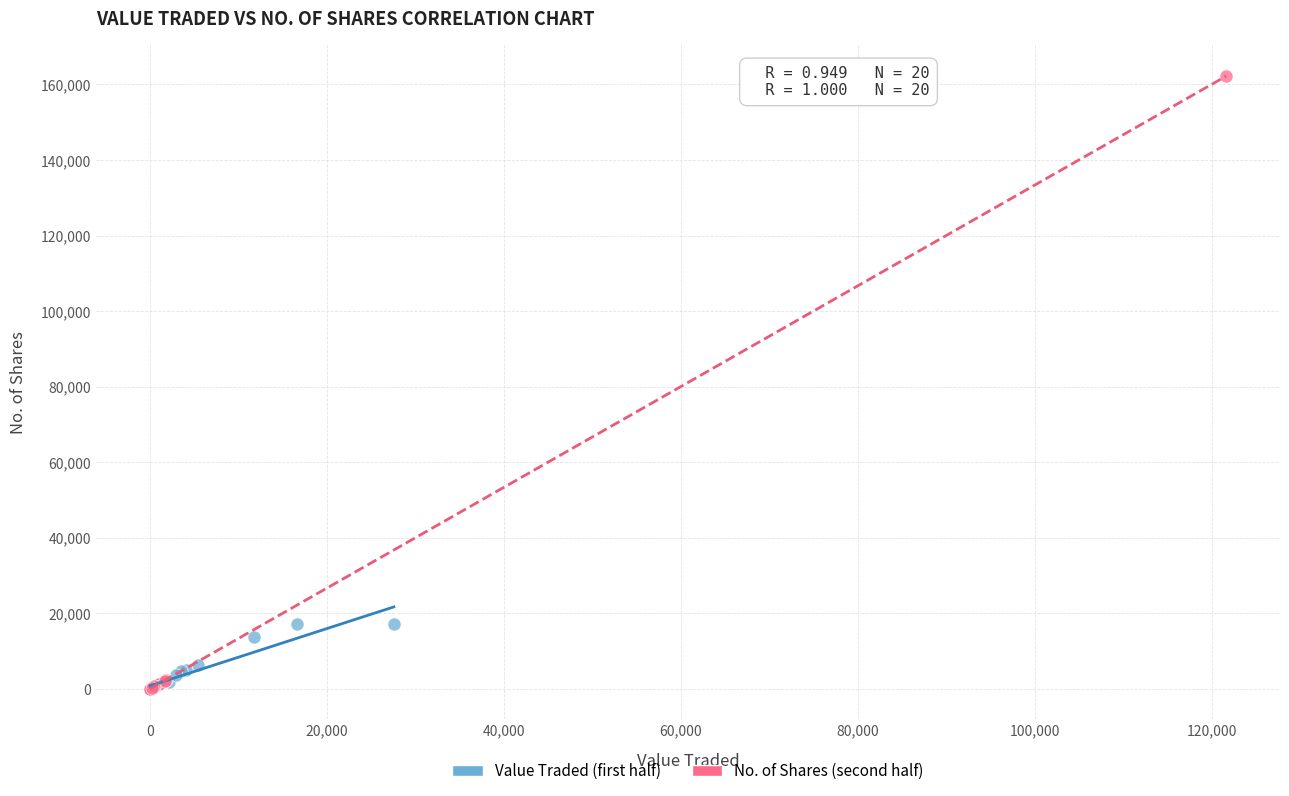

Which series has the widest spread of Y values?

No. of Shares (second half)